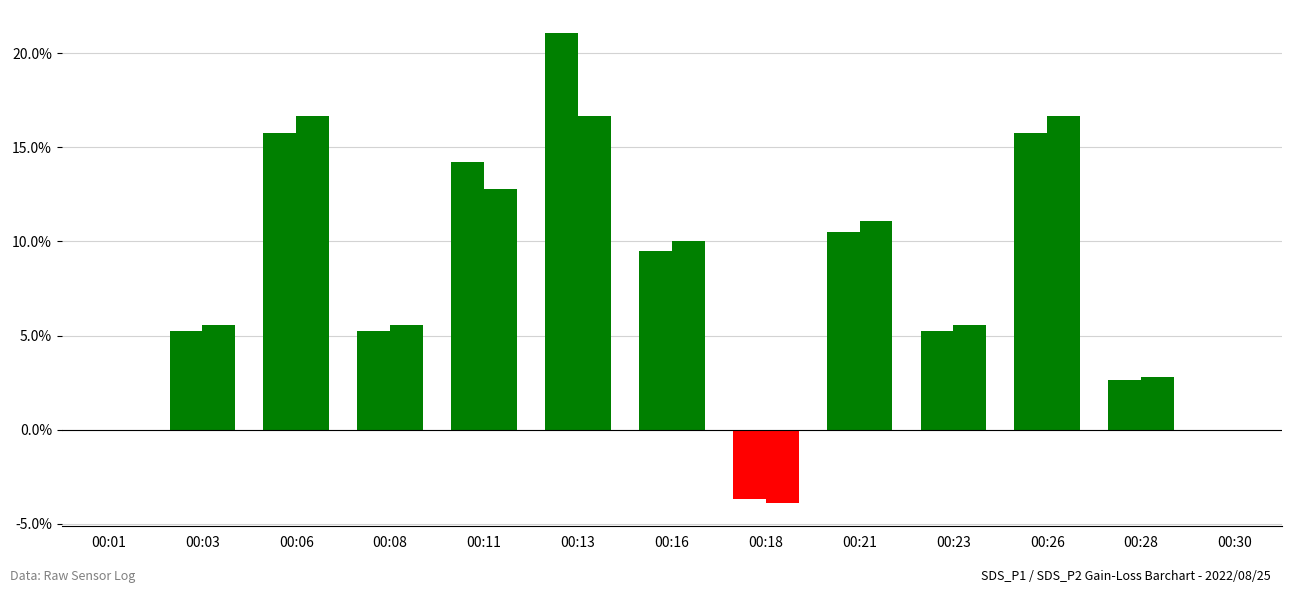

Count the number of data series in this chart.

2